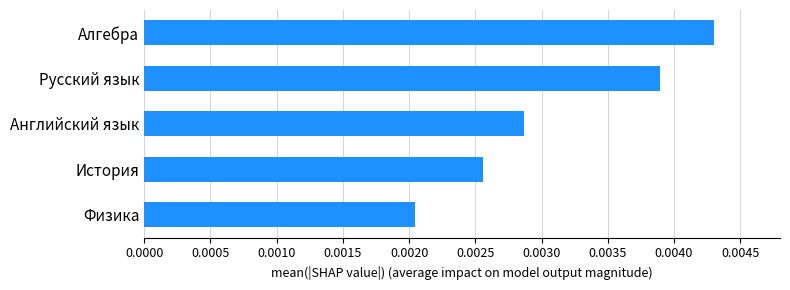

Which has a higher value, Алгебра or Английский язык?

Алгебра